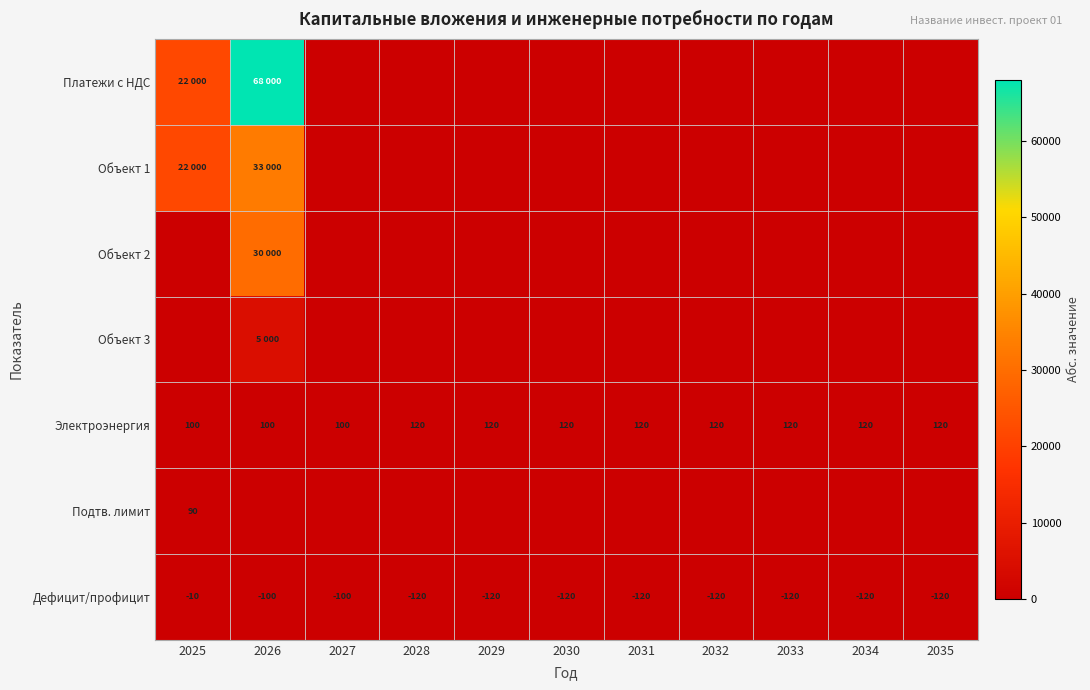

Which category has the highest value across all series?

2026